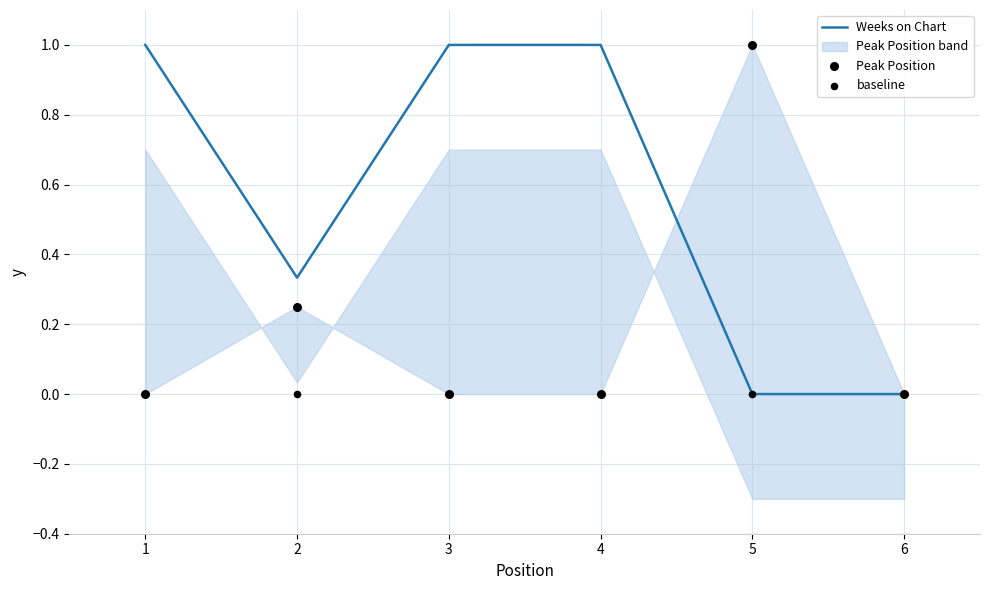

At how many categories does at least one series exceed 0?

5